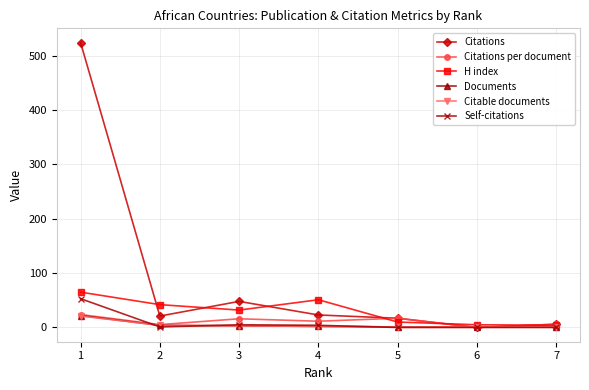

How many interior local peaks does the H index series have?

1